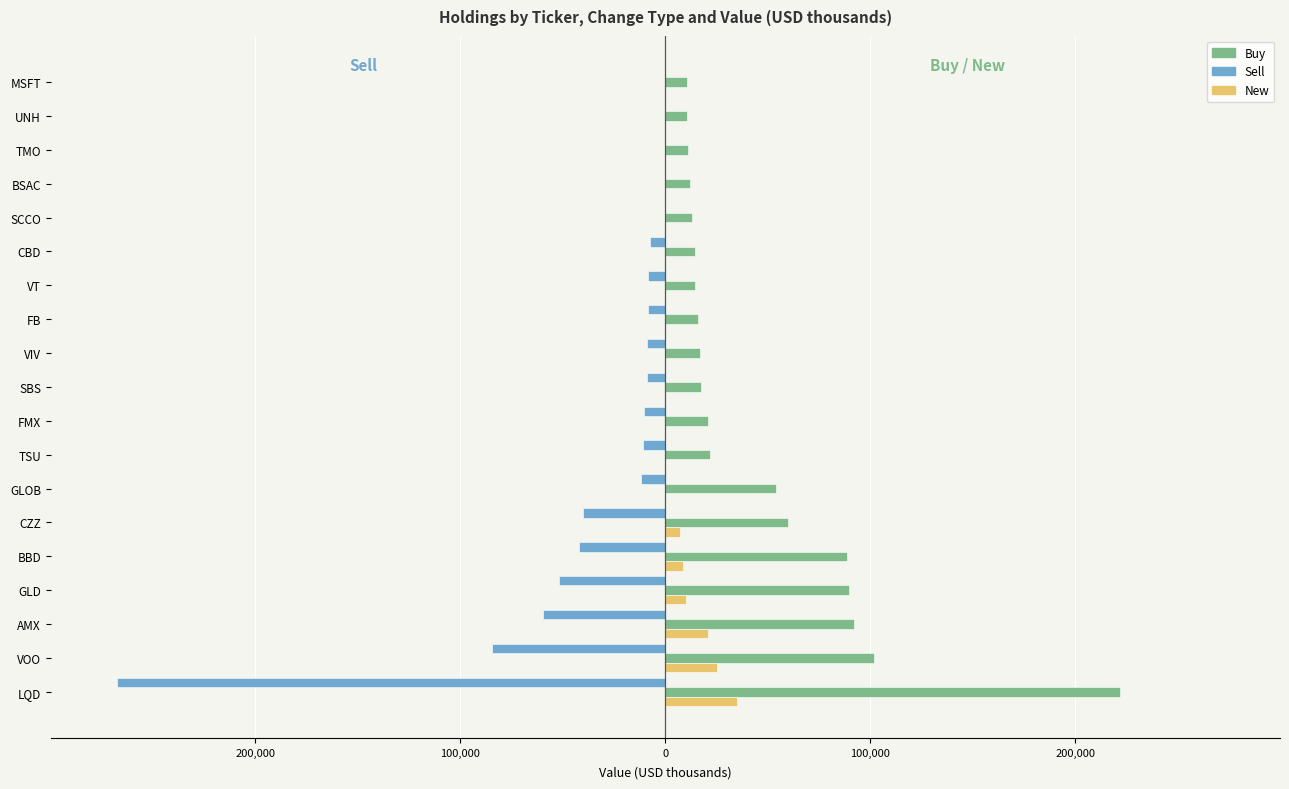

What are all the series names shown in the legend?

Buy, Sell, New